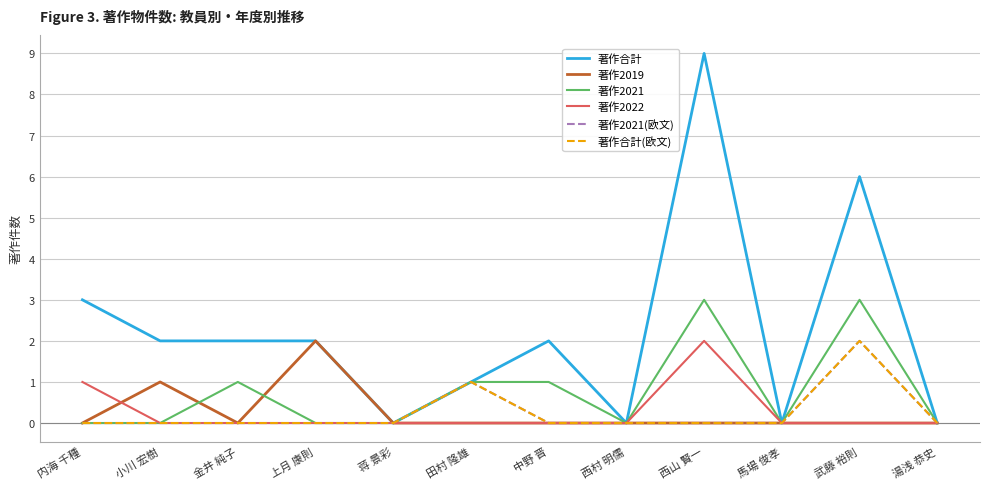

Does the chart display data point markers on the line(s)?

No